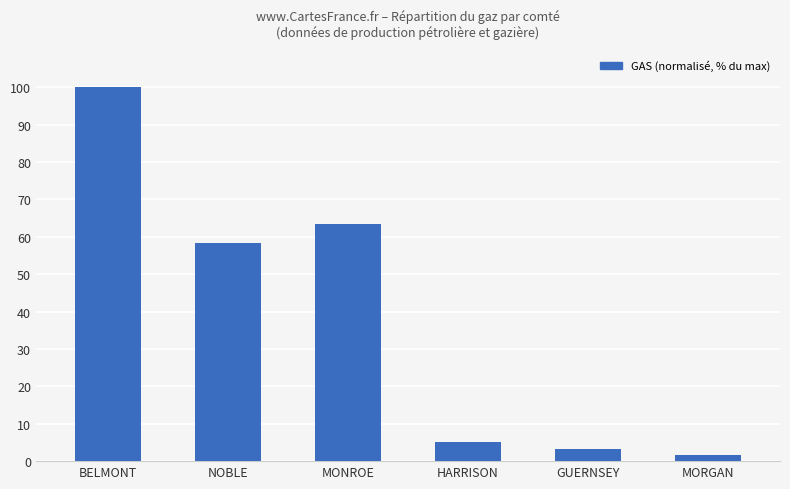

At which category does the chart reach its peak across all series?

BELMONT